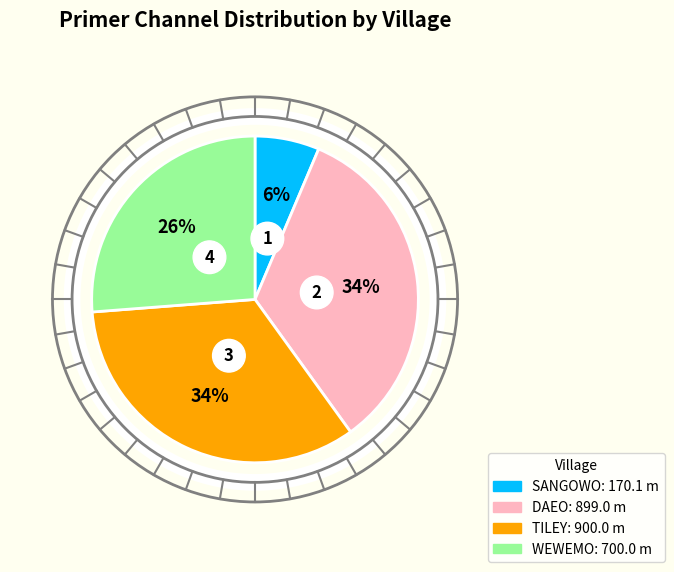

Between DAEO and TILEY, which is larger?

TILEY